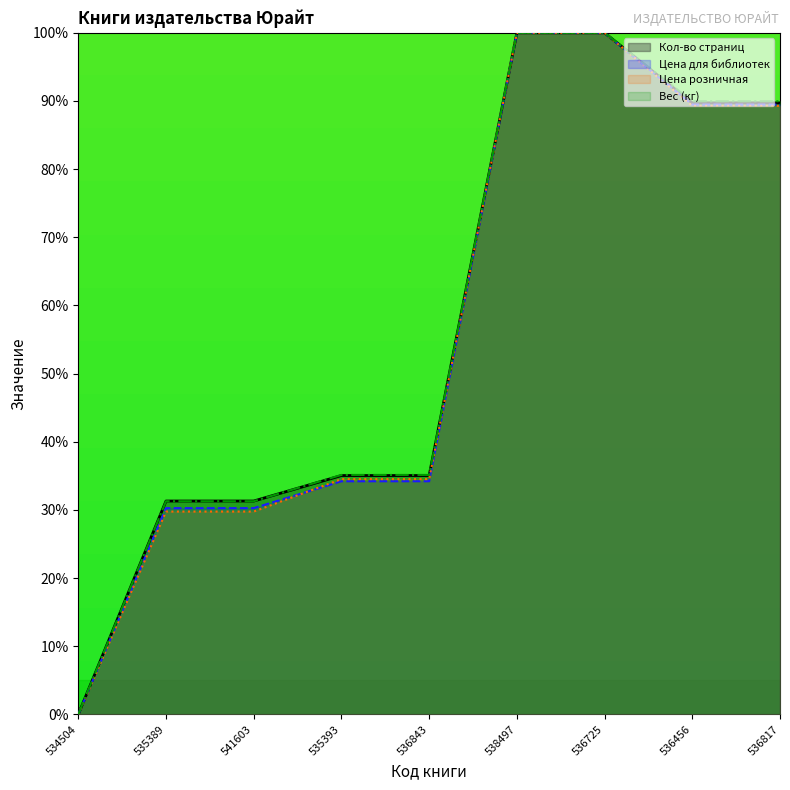

Which label corresponds to the largest value in the chart?

538497